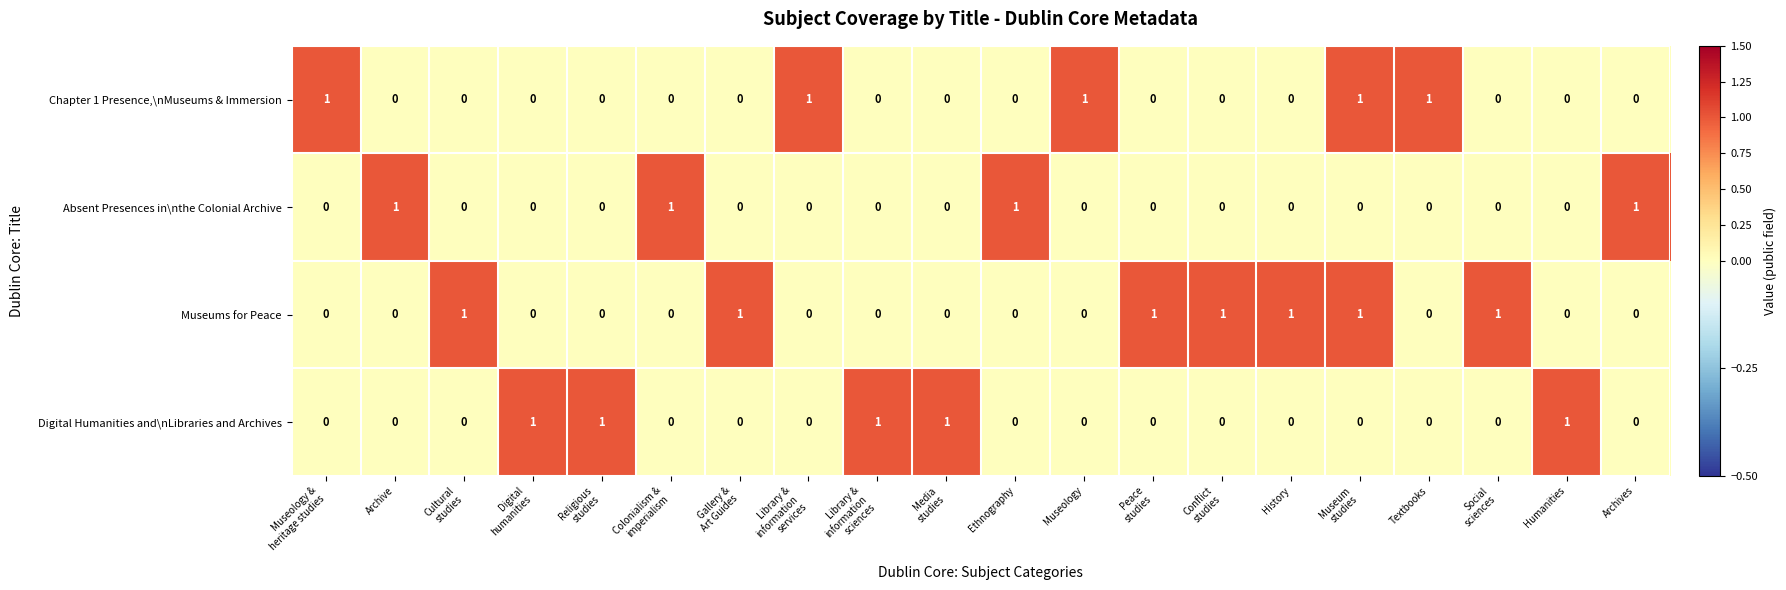

At how many categories does at least one series exceed 0?

20